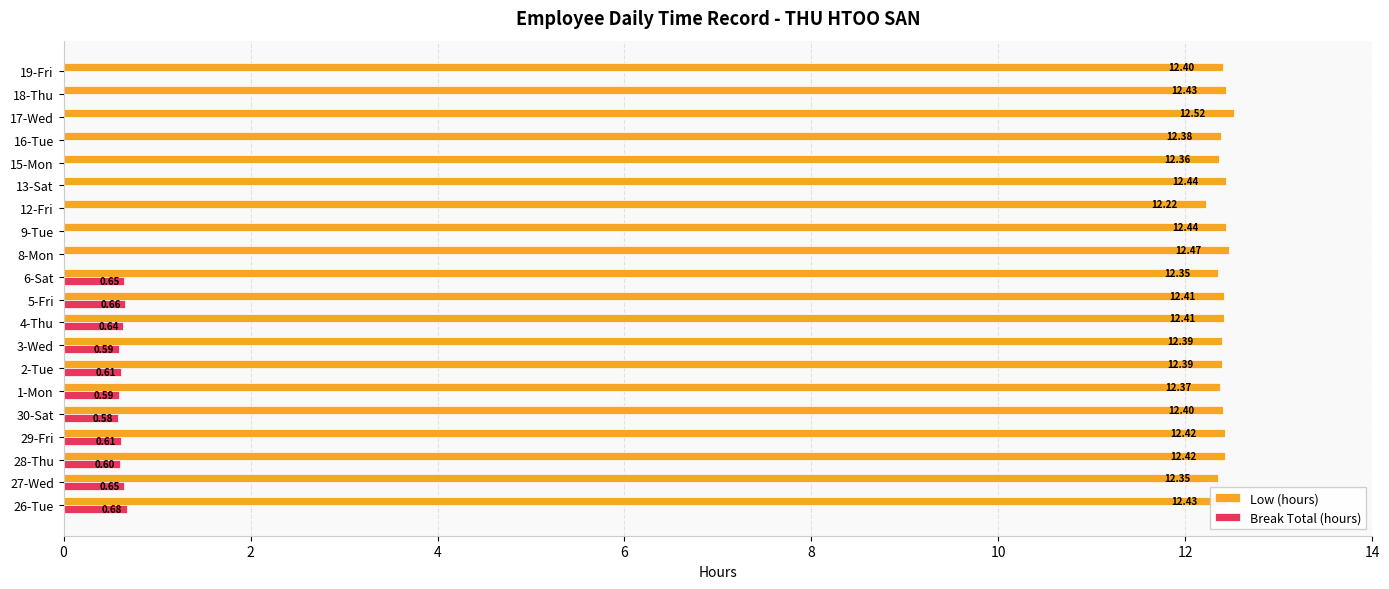

At which category is the sum across all series the highest?

26-Tue